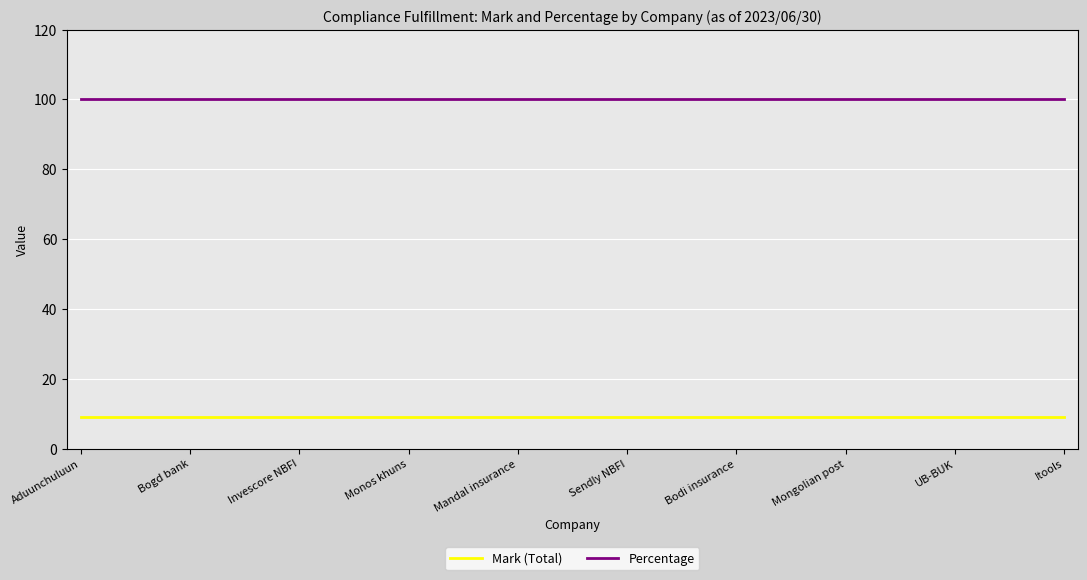

Rank the series by their average value, from lowest to highest.

Mark (Total), Percentage